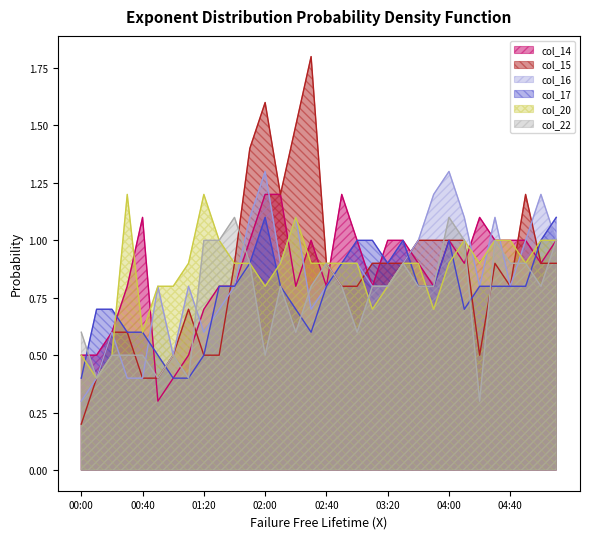

The col_15 series shows 0.9 at 03:10. True or false?

True